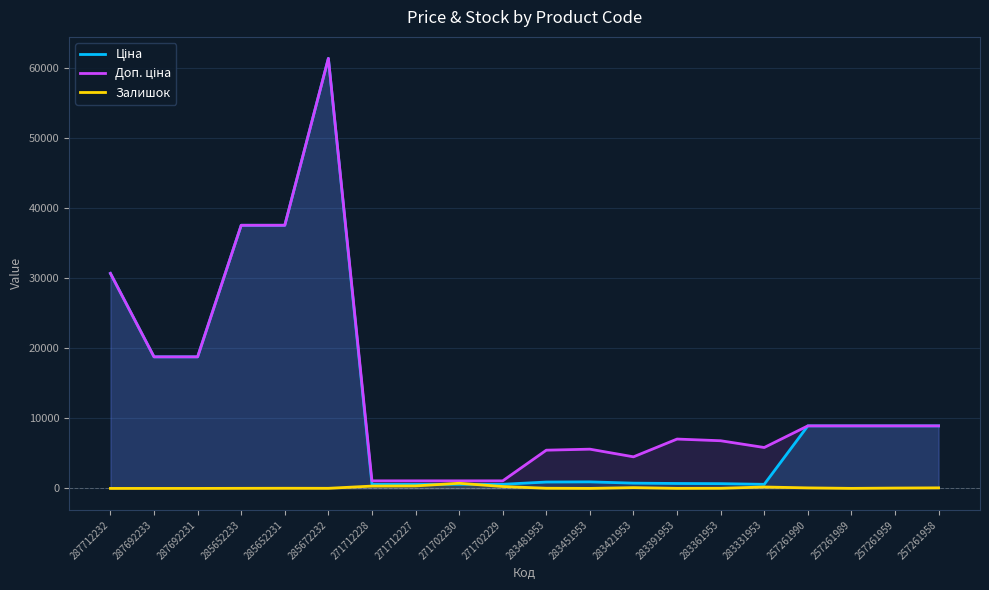

Is it true that Доп. ціна equals 37593.6 at 285652231?

True